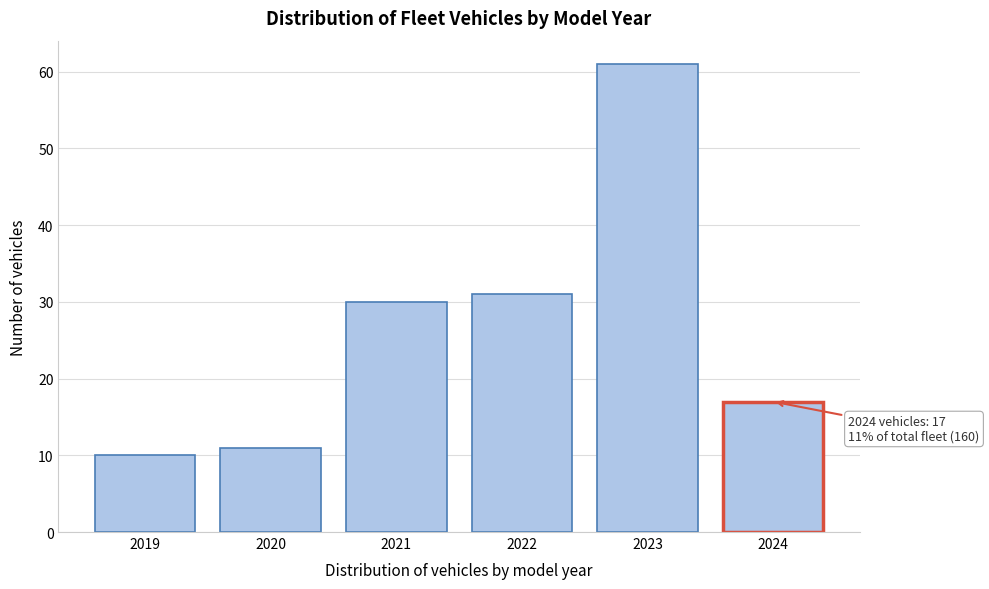

Reading right to left, transcribe all the data shown in this chart.

2024=17	2023=61	2022=31	2021=30	2020=11	2019=10